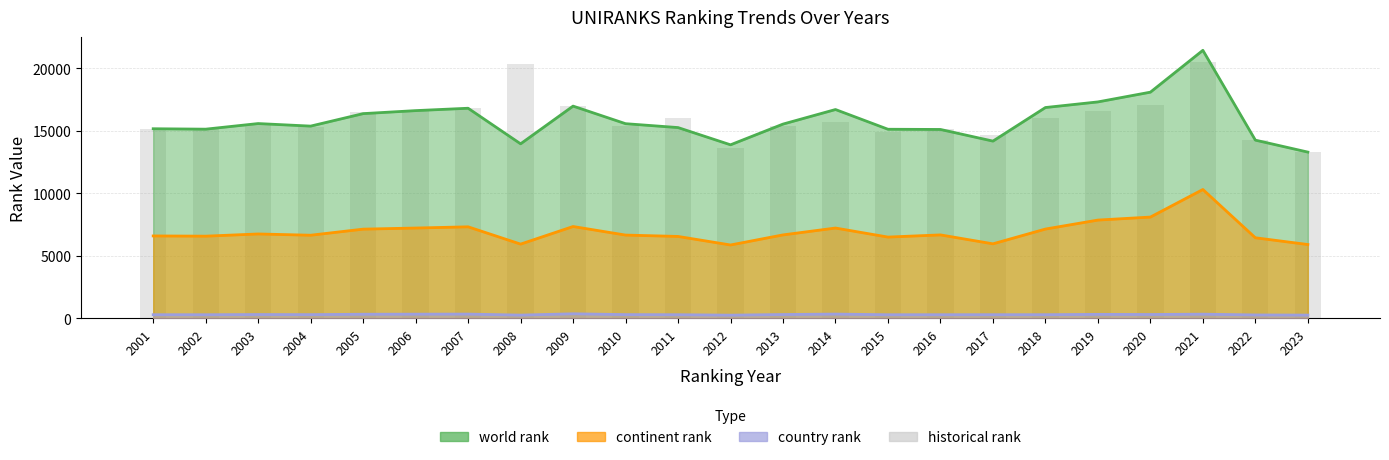

At which label is the value closest to 16917?

2009